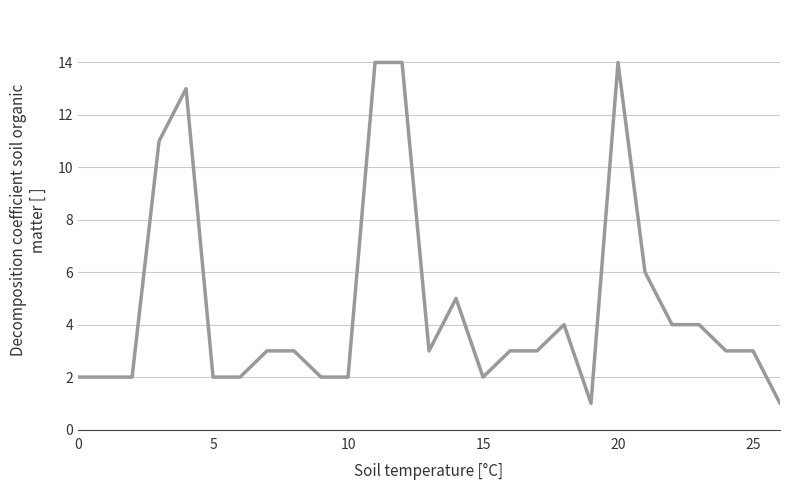

What is the difference between the maximum and minimum values?

13